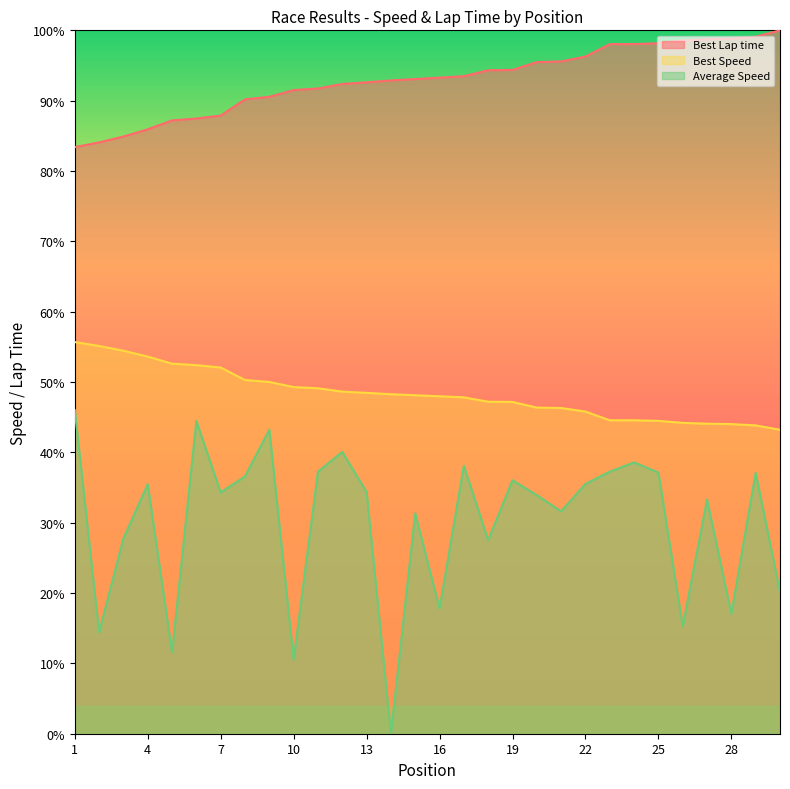

What is the difference between the maximum and minimum values in the Average Speed series?

46.0